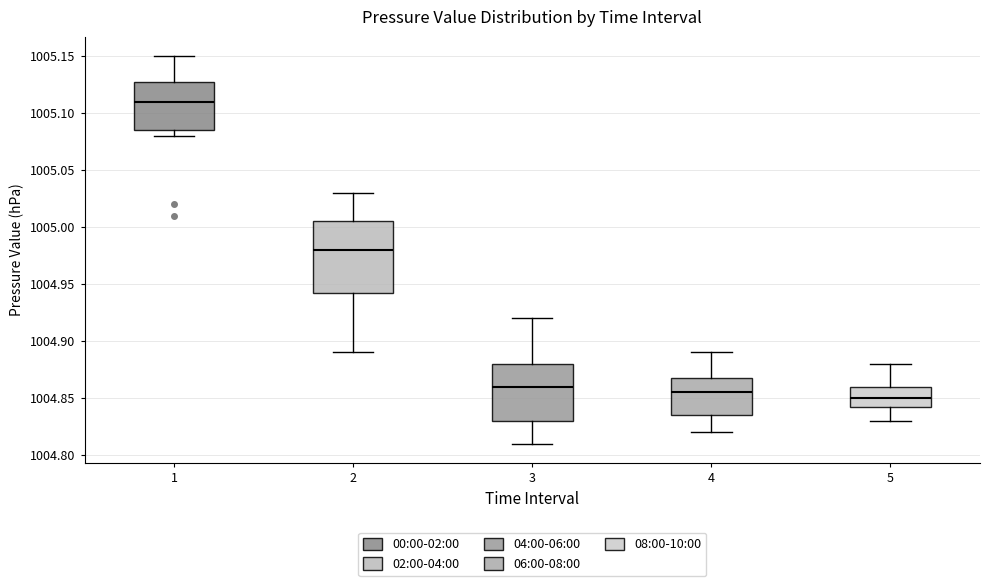

Reading left to right, transcribe this box plot: for each box, give where its median line is, the range the box spans, and where its two whiskers end, as read against the y-axis. The values are not printed on the chart, so give them approximately, as read against the axis.

1: median 1005.110, box 1005.085 to 1005.130, whiskers 1005.080 to 1005.150
2: median 1004.980, box 1004.945 to 1005.005, whiskers 1004.890 to 1005.030
3: median 1004.860, box 1004.830 to 1004.880, whiskers 1004.810 to 1004.920
4: median 1004.855, box 1004.835 to 1004.870, whiskers 1004.820 to 1004.890
5: median 1004.850, box 1004.845 to 1004.860, whiskers 1004.830 to 1004.880